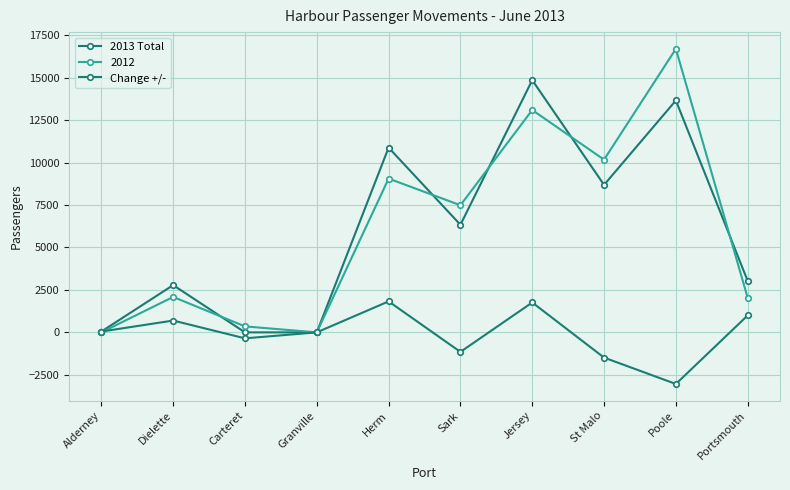

Which has a higher value, Jersey or Carteret?

Jersey